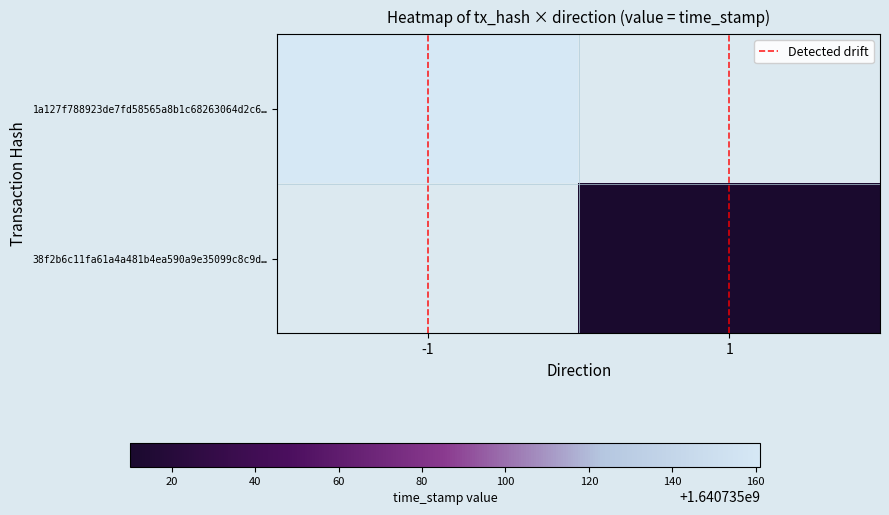

Which label corresponds to the largest value in the chart?

-1